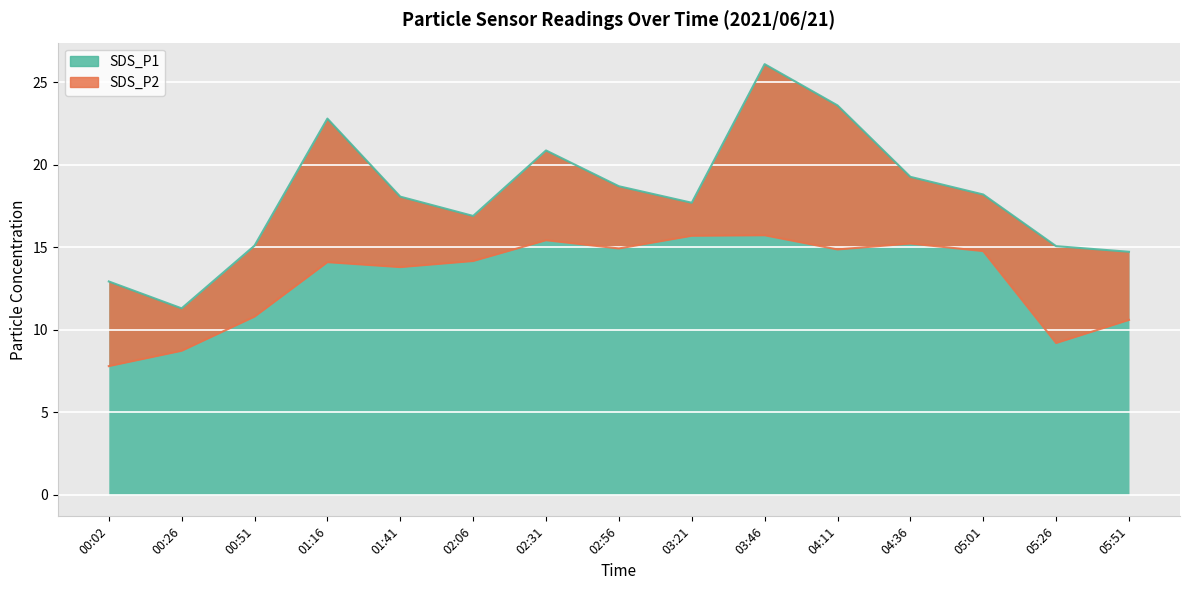

How many values in the SDS_P1 series are below 18?

7